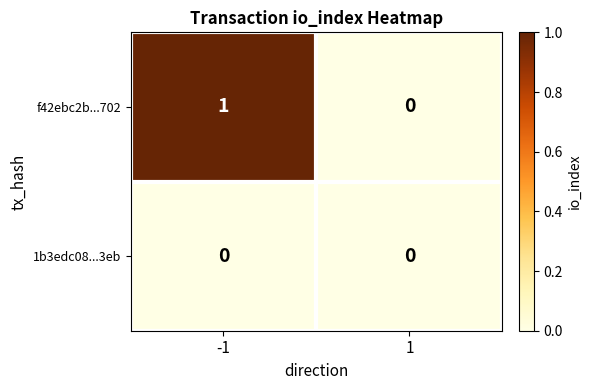

Is it true that f42ebc2b...702 equals 0 at 1?

True